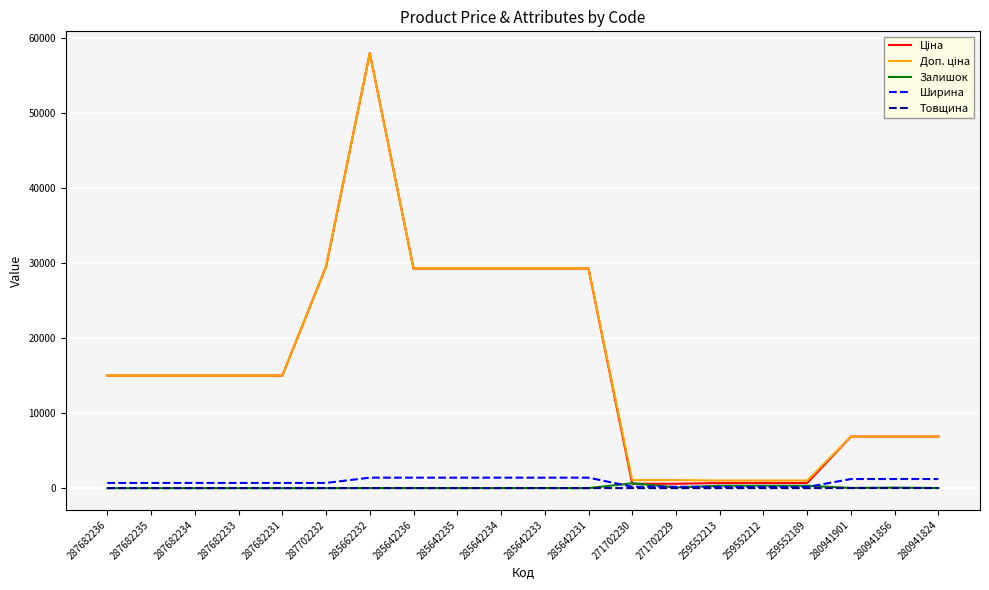

How many series are shown in this chart?

5